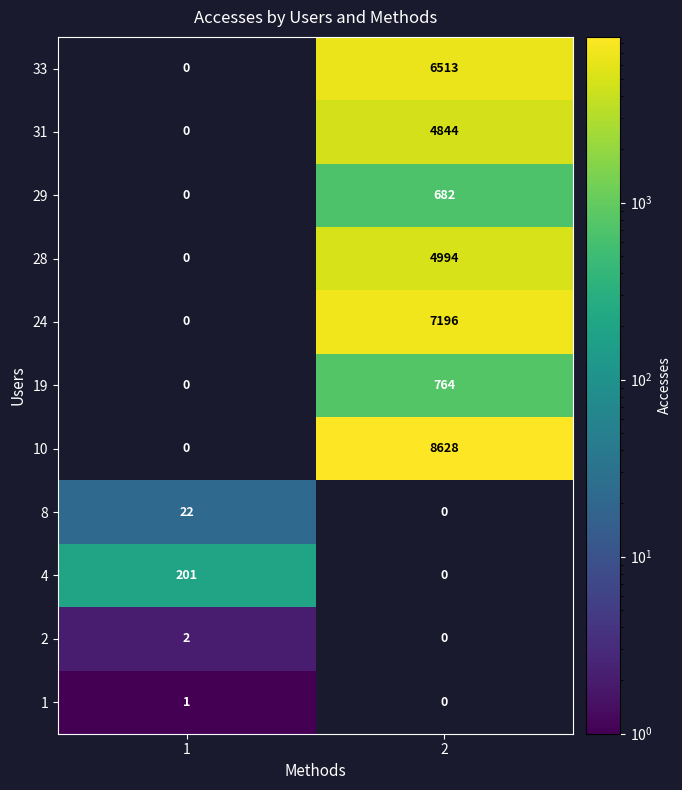

Which series has the largest total across all categories?

10